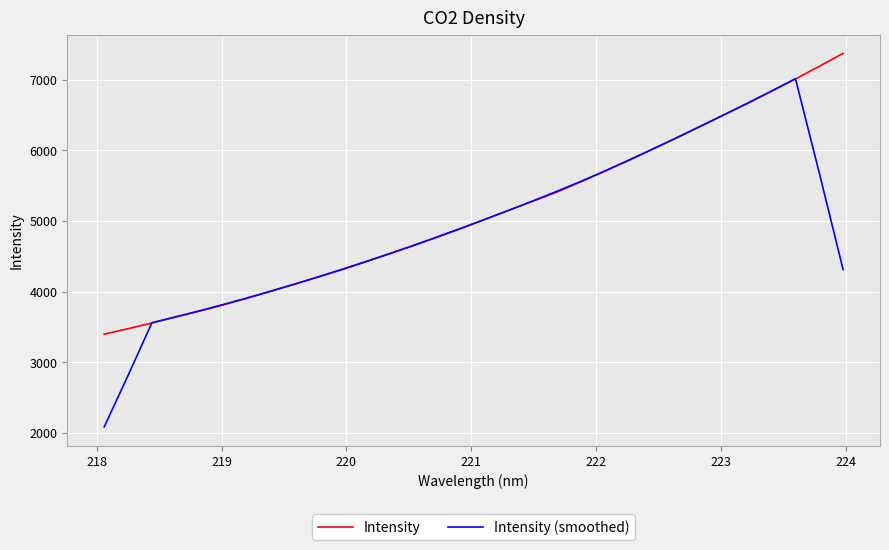

What is the maximum value for Intensity (smoothed)?

7015.7